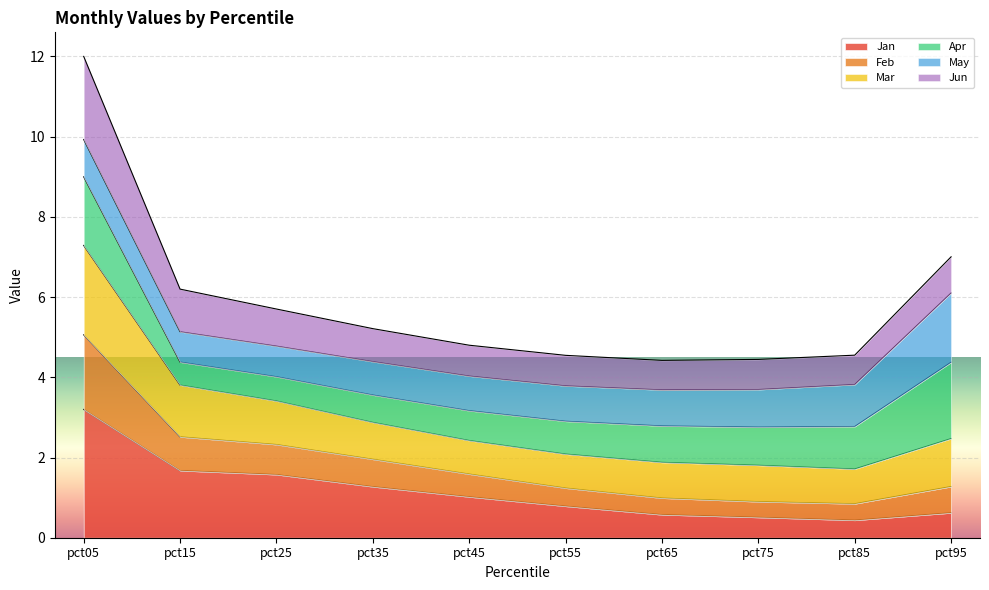

The Jan series shows 1.6 at pct25. True or false?

True